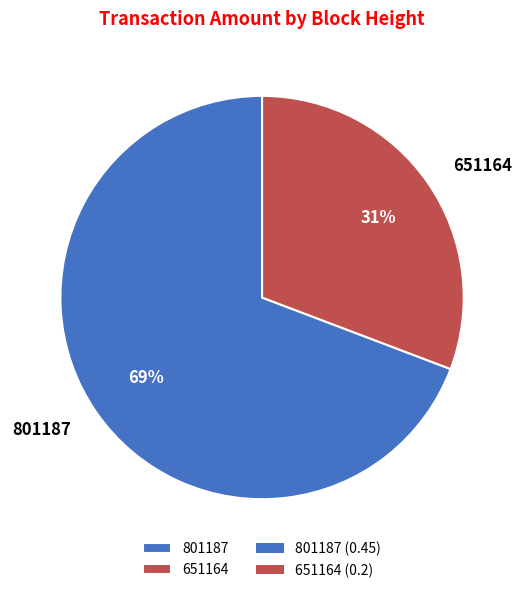

To the nearest percent, what is the difference between the largest and smallest slice percentages?

38%